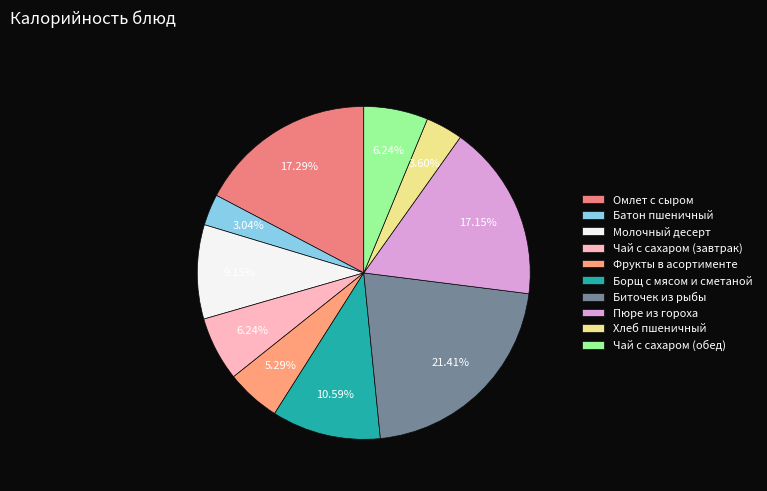

How many slices are in this pie chart?

10